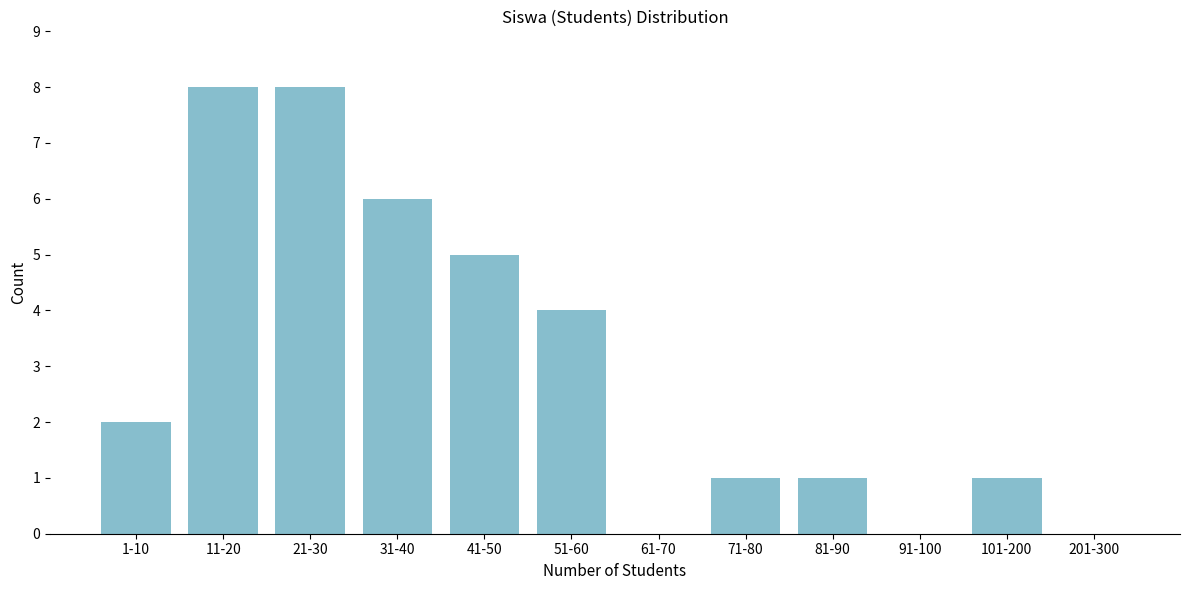

Reading left to right, transcribe all the data shown in this chart.

1-10=2	11-20=8	21-30=8	31-40=6	41-50=5	51-60=4	61-70=0	71-80=1	81-90=1	91-100=0	101-200=1	201-300=0